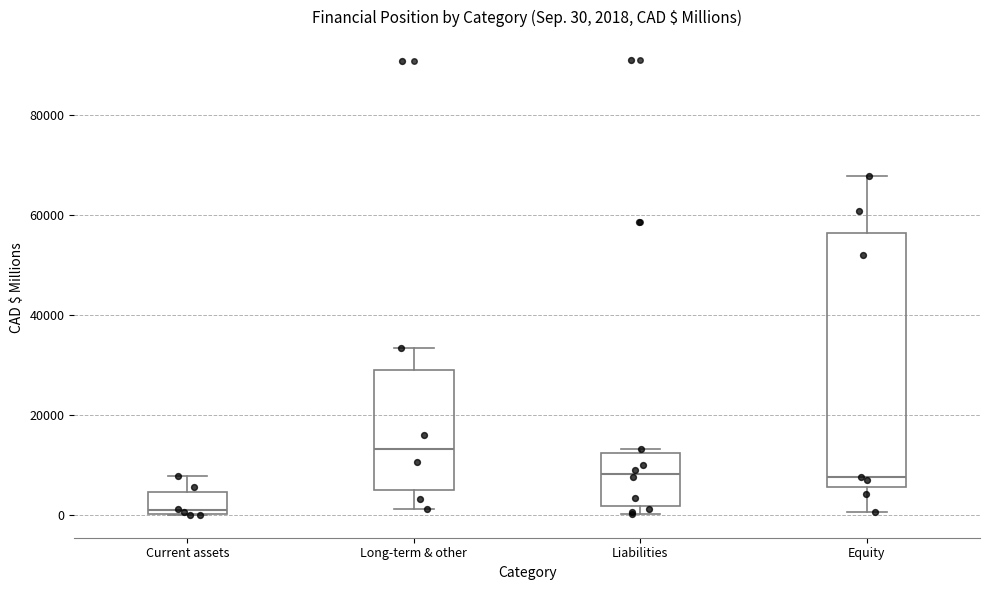

Which box is the tallest, from its lower edge to its upper edge?

Equity